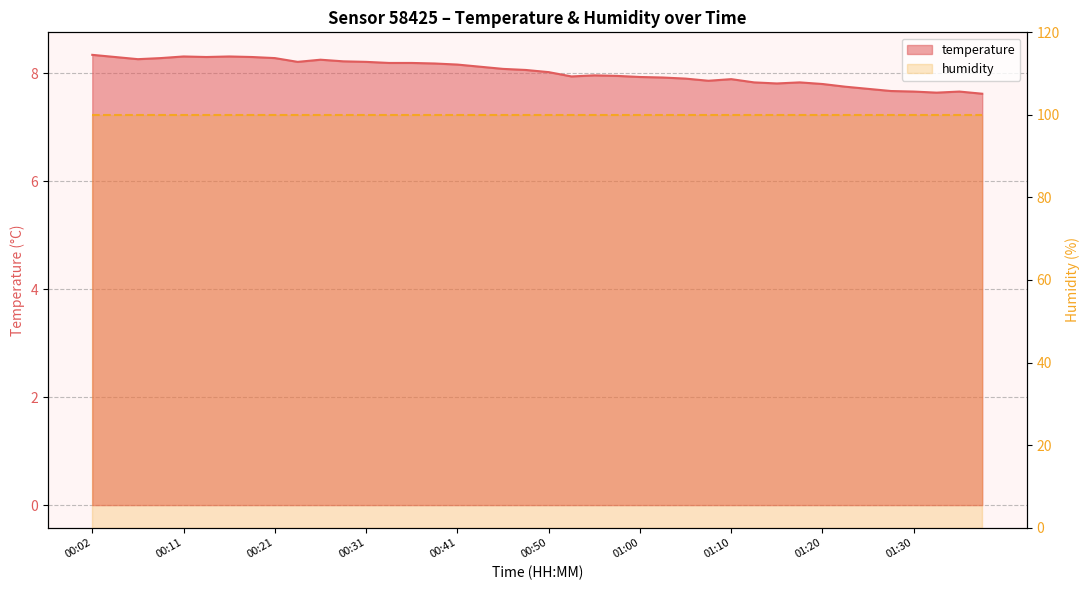

Reading left to right, what are all the values shown in this chart?

00:02=8.3	00:04=8.3	00:07=8.3	00:09=8.3	00:11=8.3	00:14=8.3	00:16=8.3	00:19=8.3	00:21=8.3	00:24=8.2	00:26=8.2	00:28=8.2	00:31=8.2	00:33=8.2	00:36=8.2	00:38=8.2	00:41=8.2	00:43=8.1	00:45=8.1	00:48=8.1	00:50=8.0	00:53=7.9	00:55=8.0	00:58=8.0	01:00=7.9	01:02=7.9	01:05=7.9	01:07=7.9	01:10=7.9	01:12=7.8	01:15=7.8	01:17=7.8	01:20=7.8	01:22=7.8	01:25=7.7	01:27=7.7	01:30=7.7	01:32=7.6	01:35=7.7	01:37=7.6